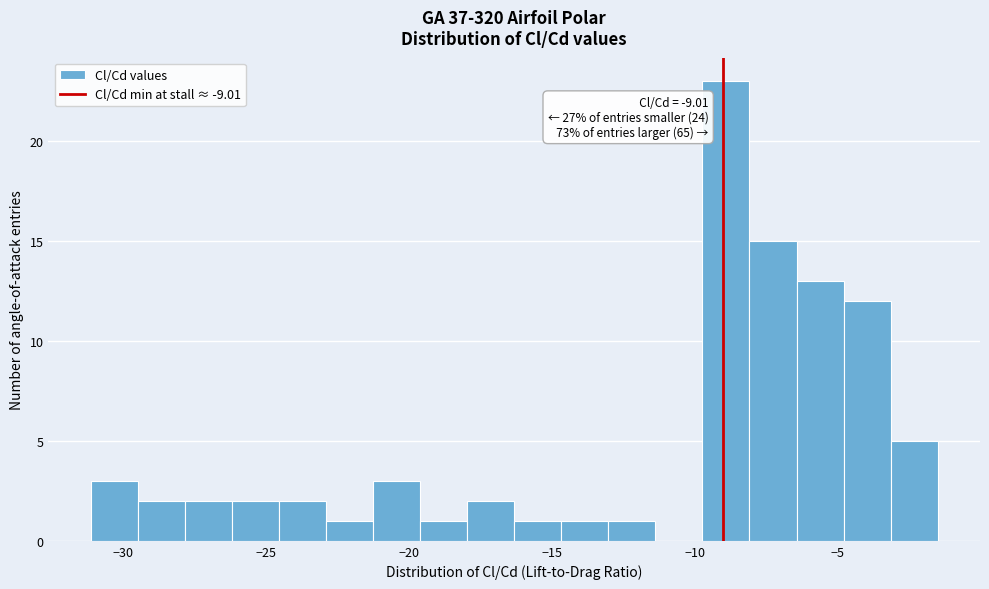

Read against the x-axis, roughly where is the centre of the tallest bar?

-9.0